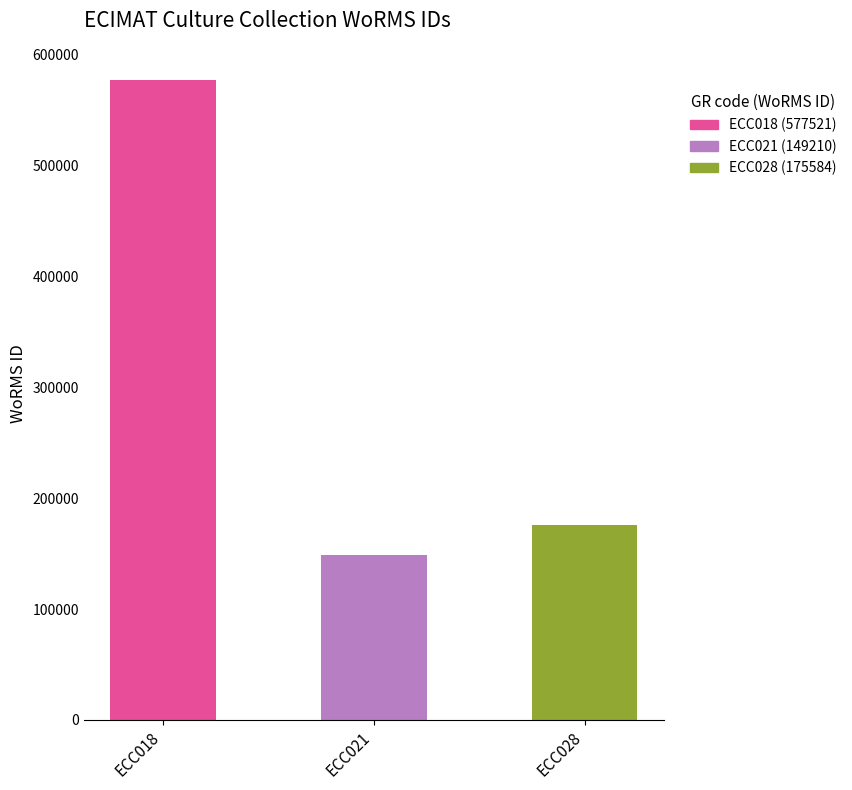

What is the ratio of the value at ECC021 to the value at ECC018?

0.3